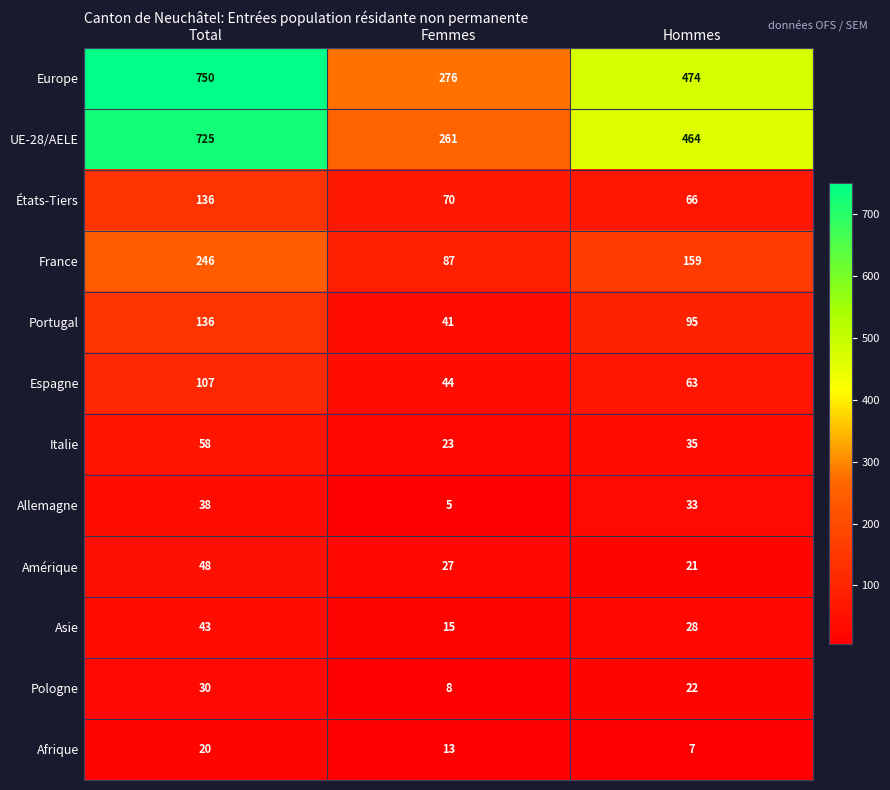

Which series has the widest spread of values?

Europe